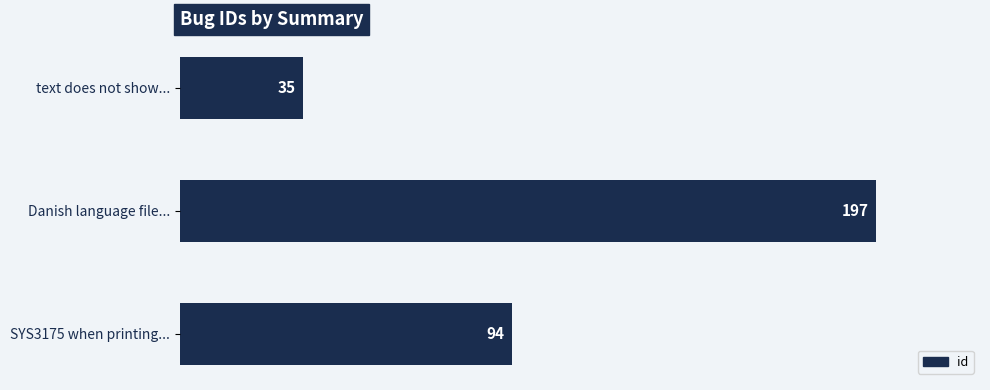

What is the change in value from Danish language file... to SYS3175 when printing...?

-103